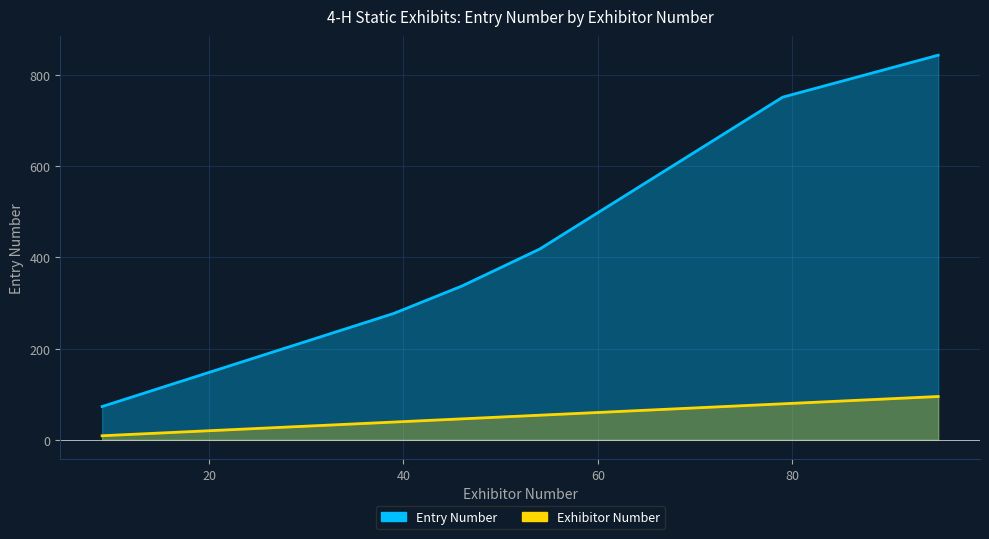

How many categories are shown in the chart?

8